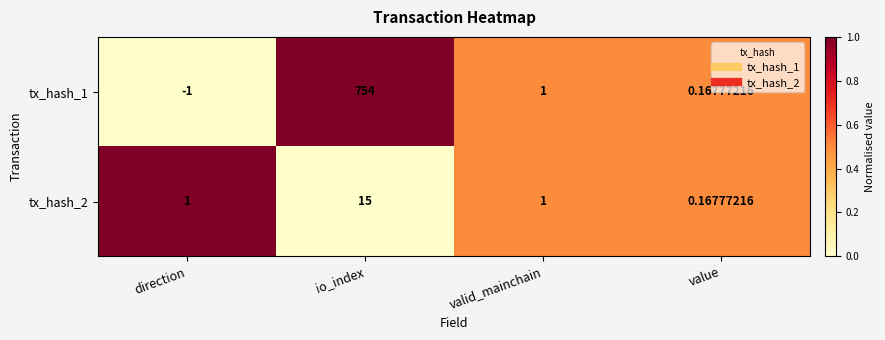

At which label is tx_hash_1 closest to 376?

valid_mainchain